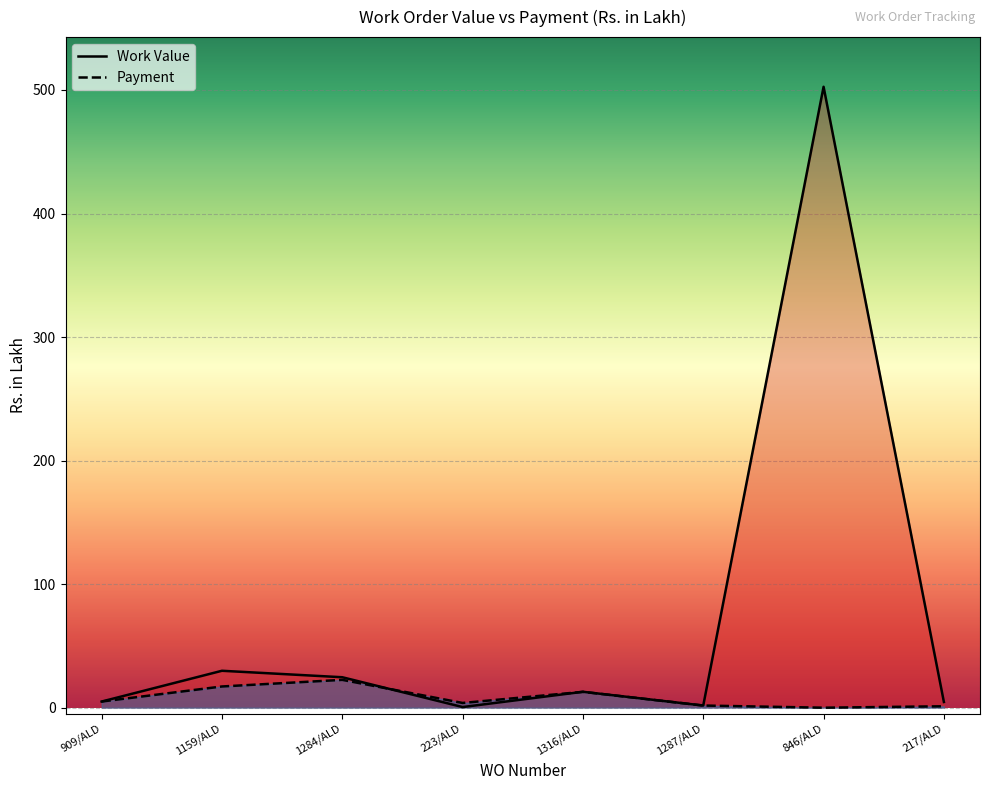

How many intersections are there between Payment and Work Value?

2